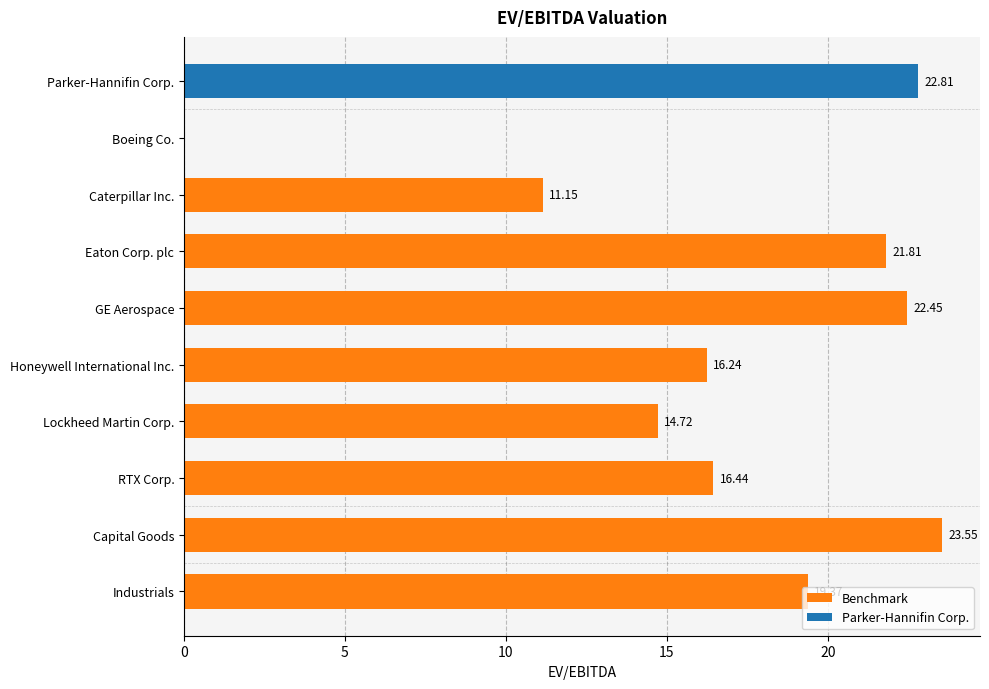

What is the difference between the maximum and minimum values?

23.6